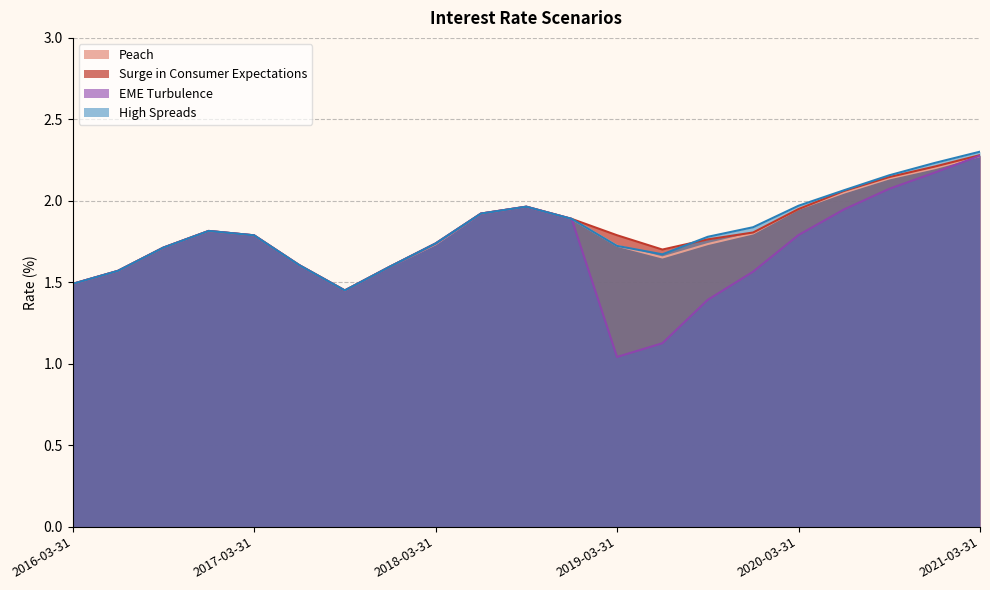

True or false: High Spreads has more than 2 interior local peaks.

False